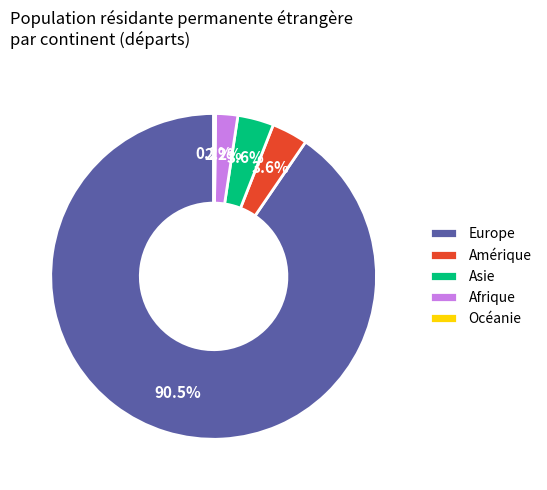

To the nearest percent, what percentage of the pie is Asie?

4%